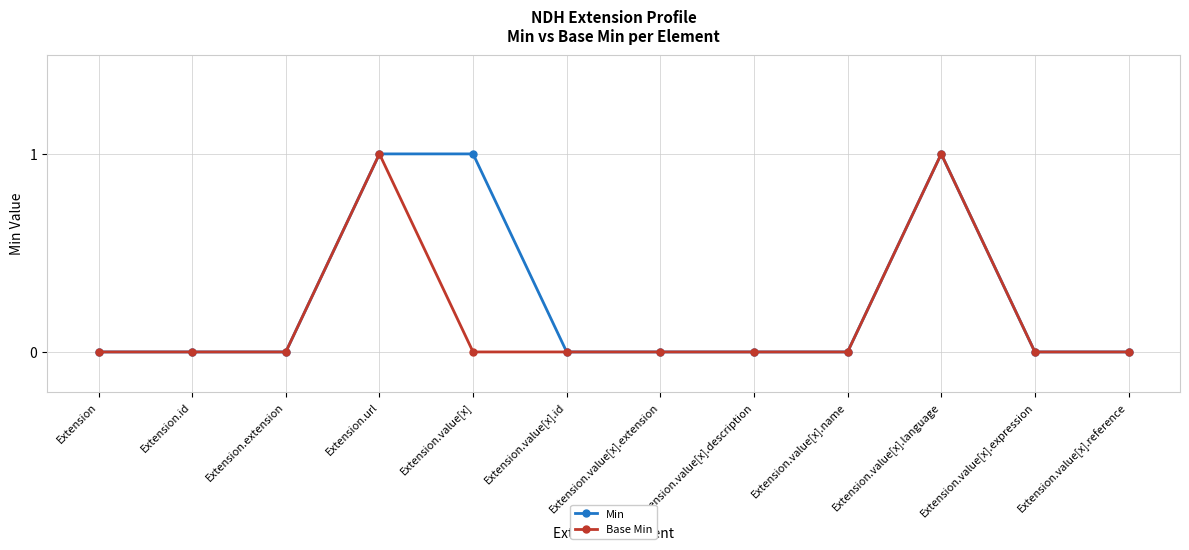

Is the value of Min at Extension.value[x] greater than the value of Base Min at Extension.value[x].expression?

Yes